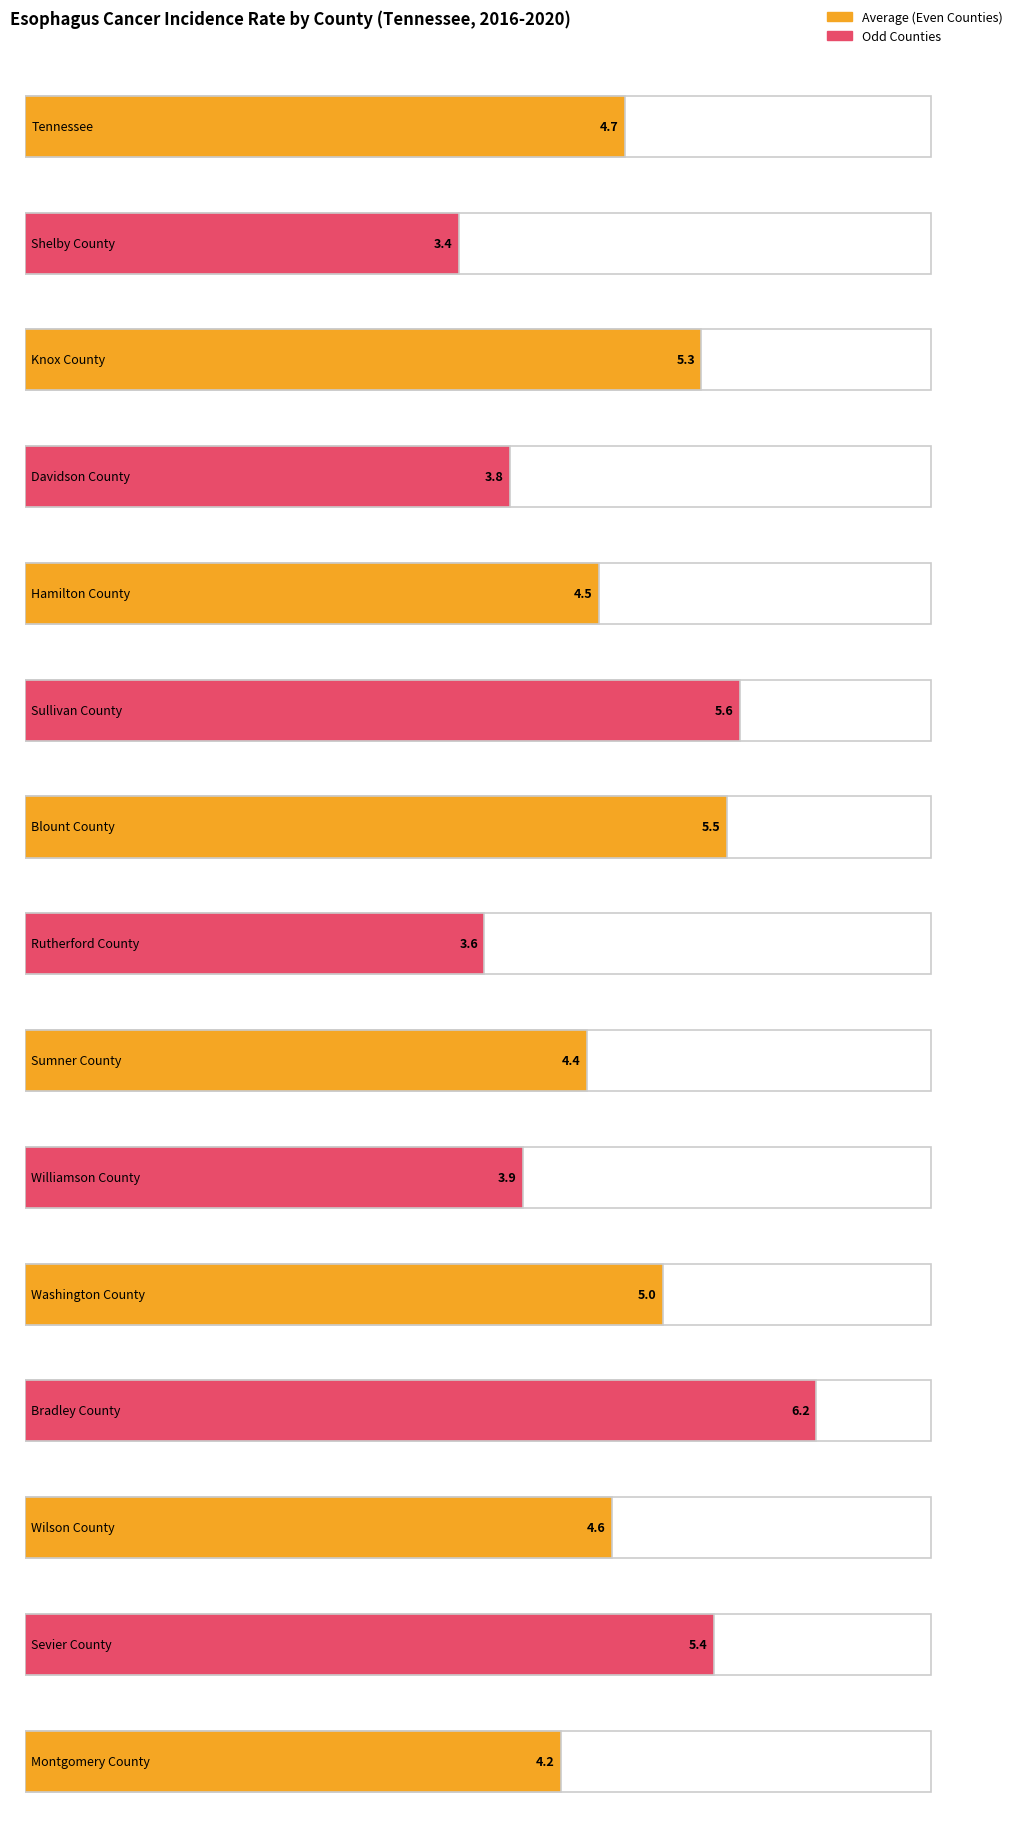

What is the change in value from Knox County to Hamilton County?

-0.8